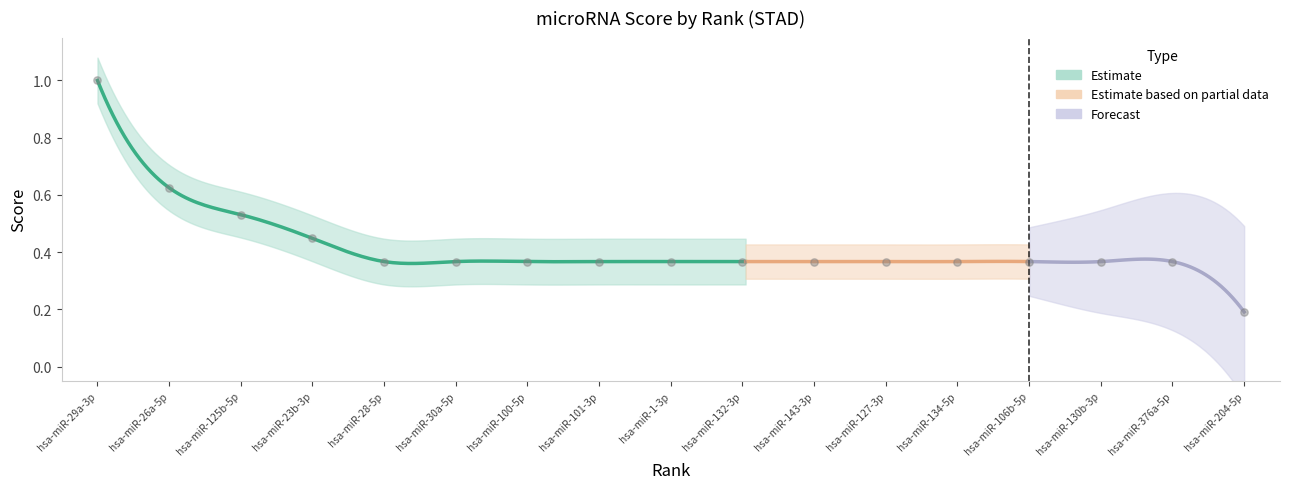

Between hsa-miR-132-3p and hsa-miR-127-3p, which is larger?

hsa-miR-132-3p